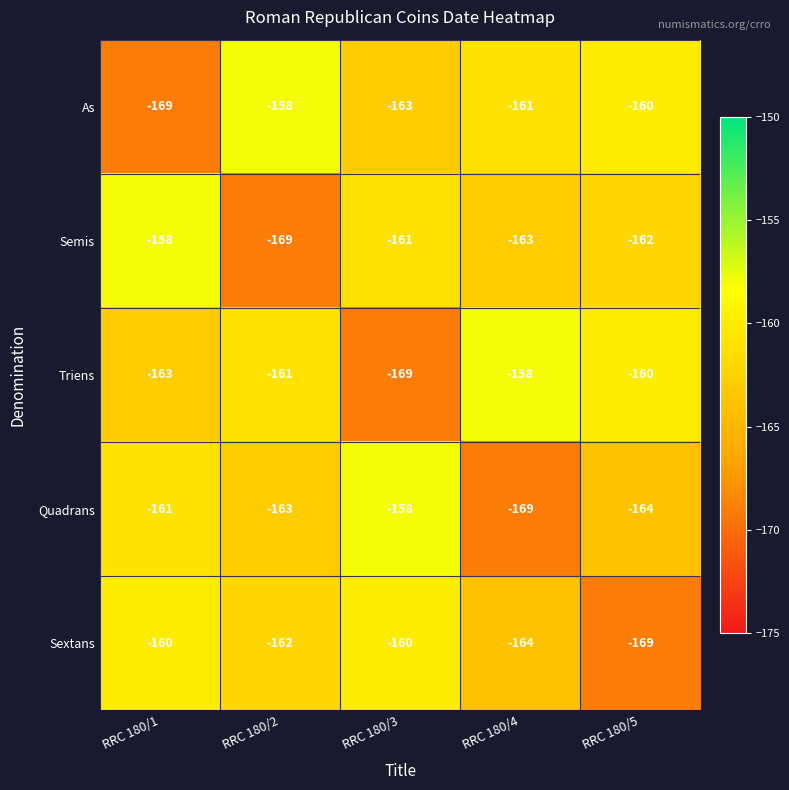

What is the spread (max minus min) of values at RRC 180/3?

11